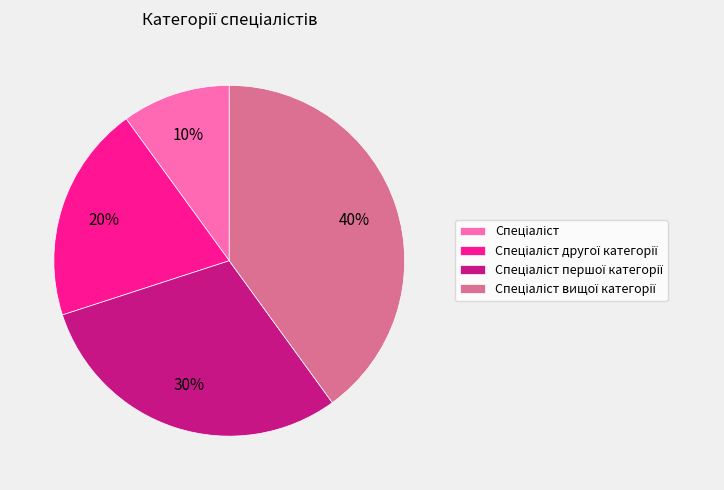

Does any single category account for the majority?

No